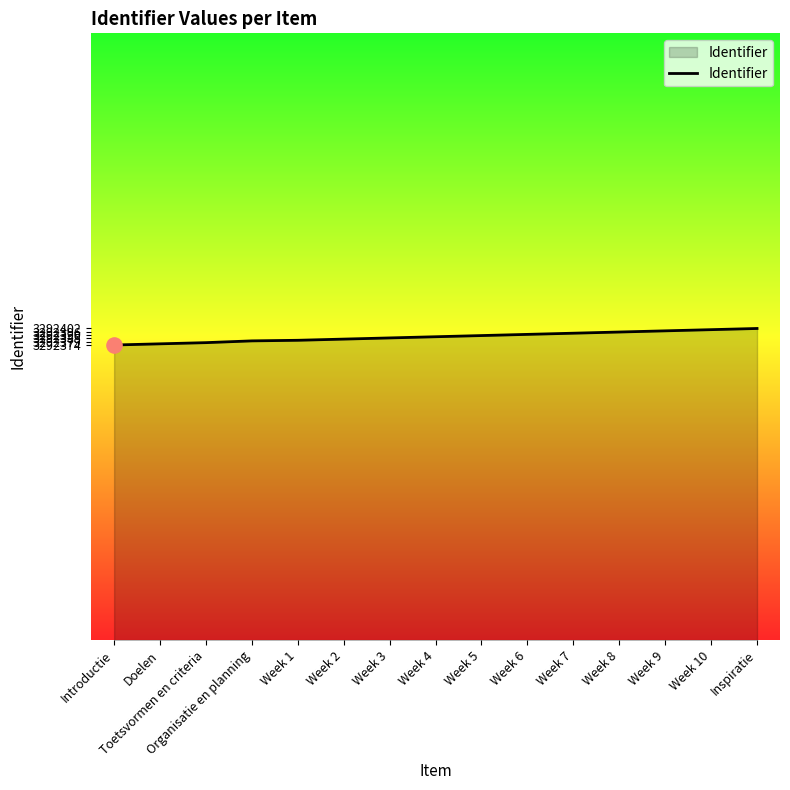

What is the ratio of the value at Organisatie en planning to the value at Week 8?

1.0